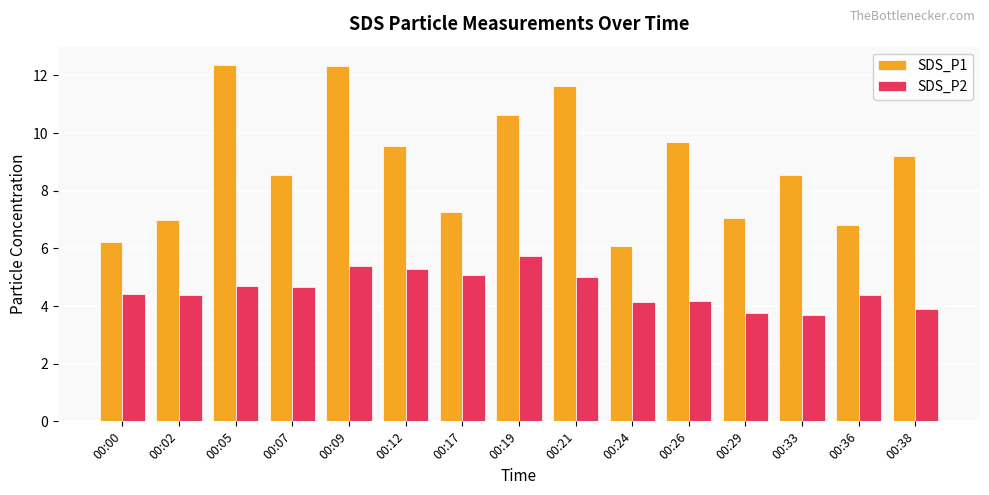

Which series has the largest total across all categories?

SDS_P1